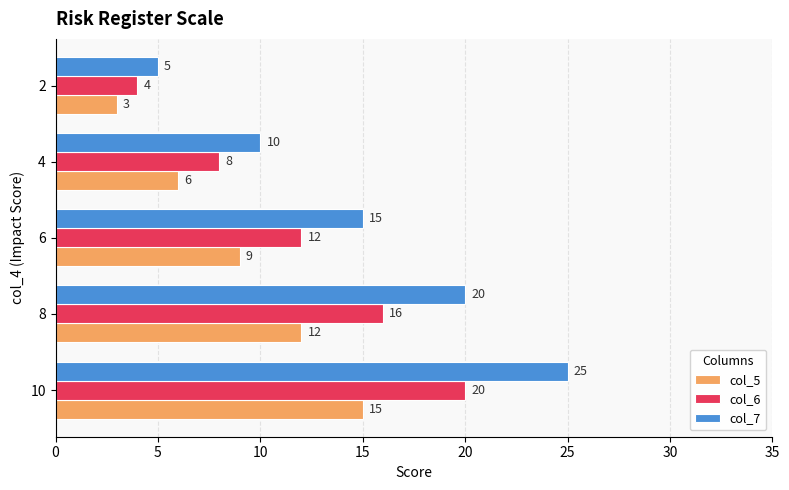

Where is col_5 nearest to the value 9?

6